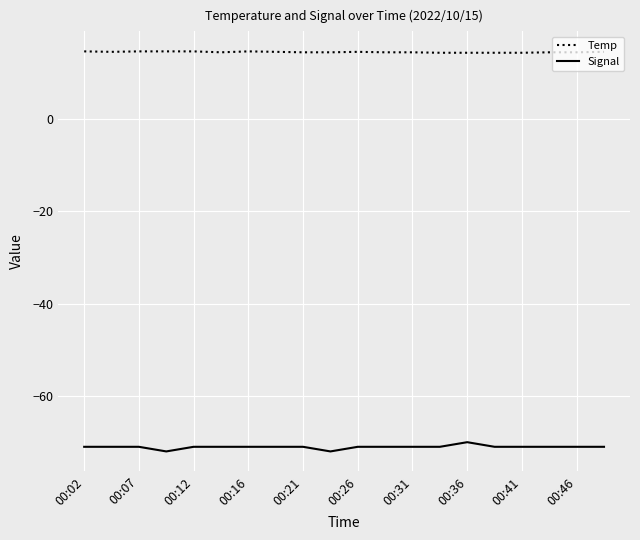

True or false: Temp has more than 0 points higher than both neighbors.

True